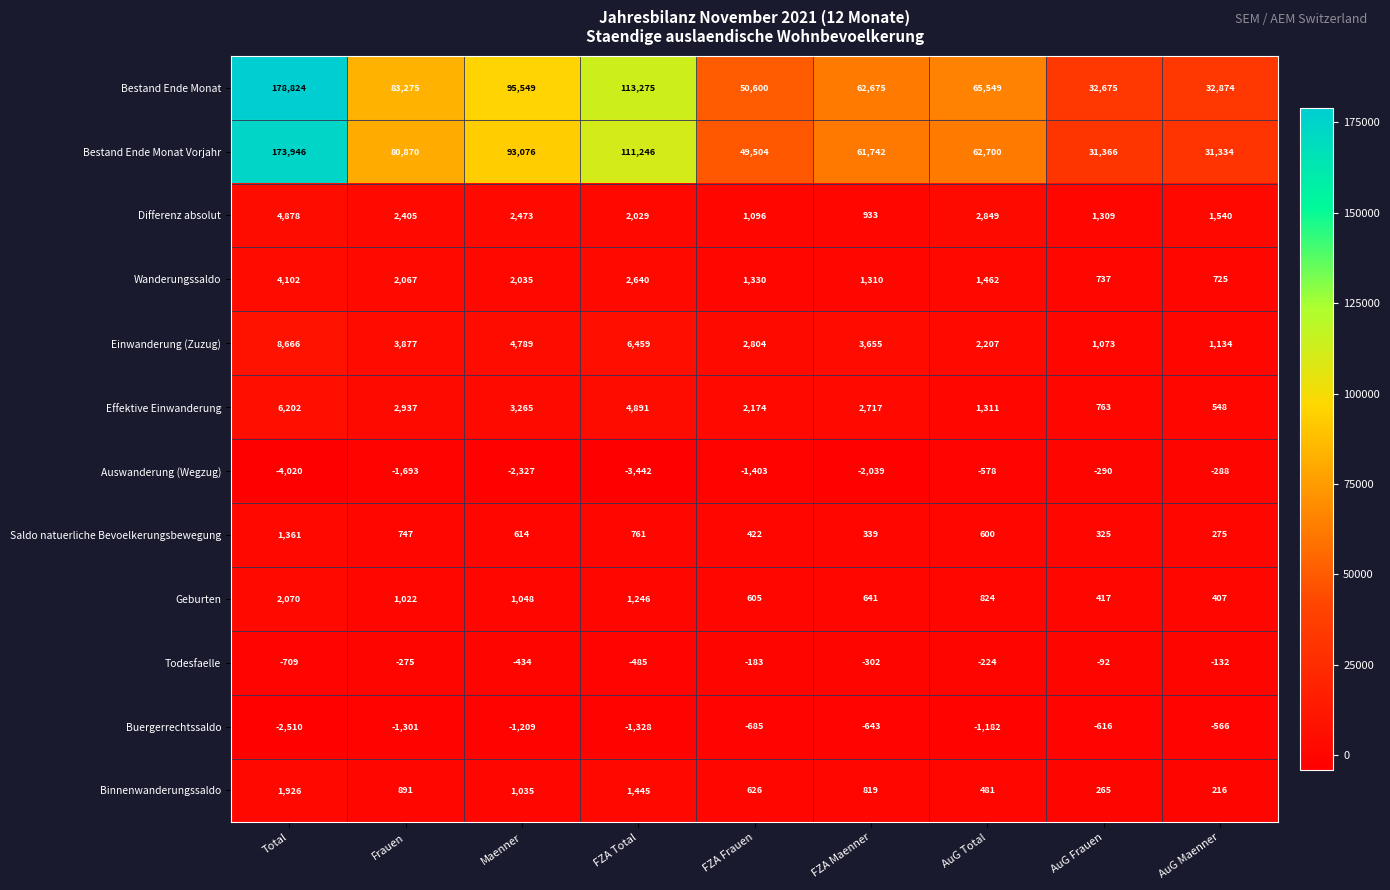

At which category does the chart reach its peak across all series?

Total